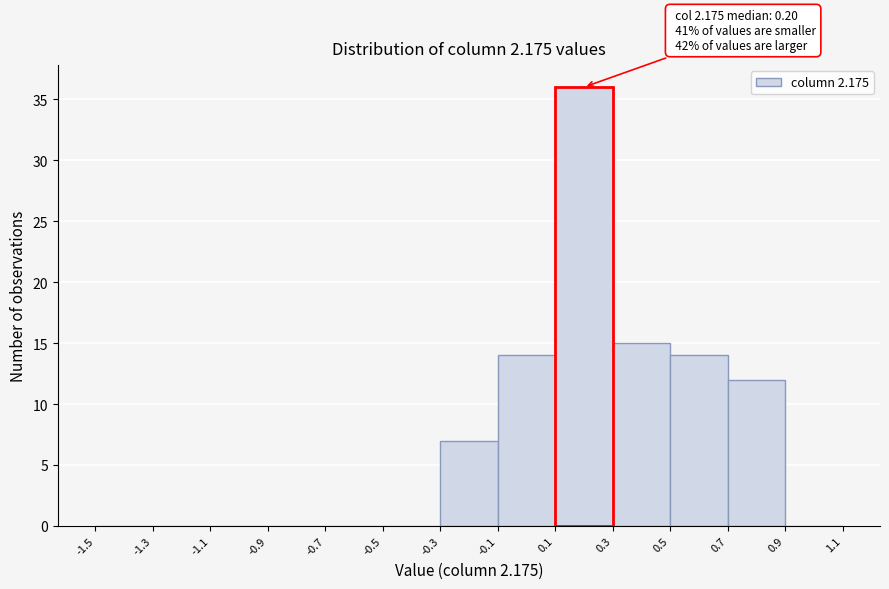

Over which range of the x-axis is the bar tallest?

0.1 to 0.3